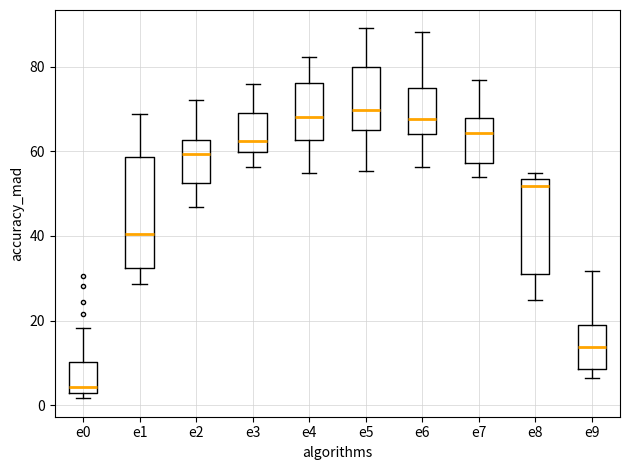

Which box's median line is the lowest?

e0